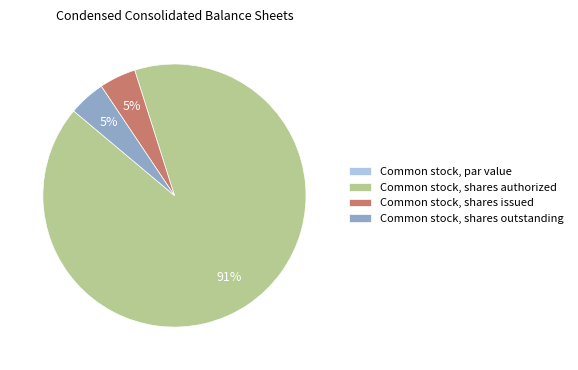

To the nearest percent, what is the average slice percentage?

25%